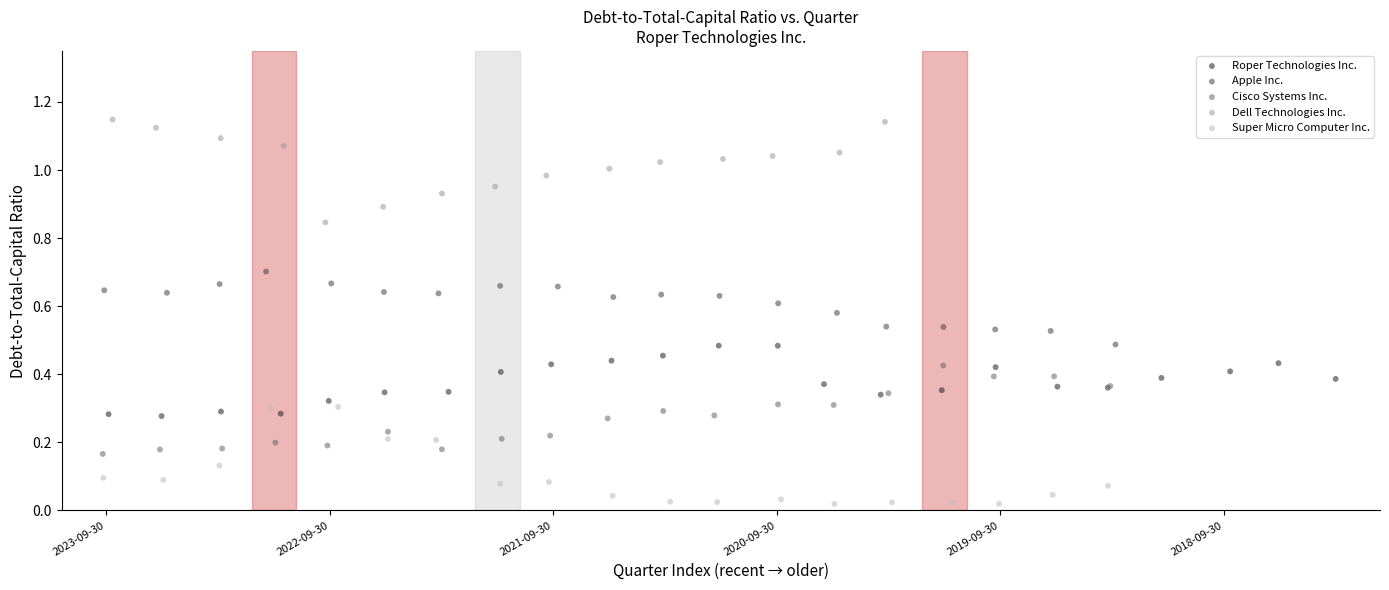

Which series reaches the maximum Y coordinate?

Dell Technologies Inc.